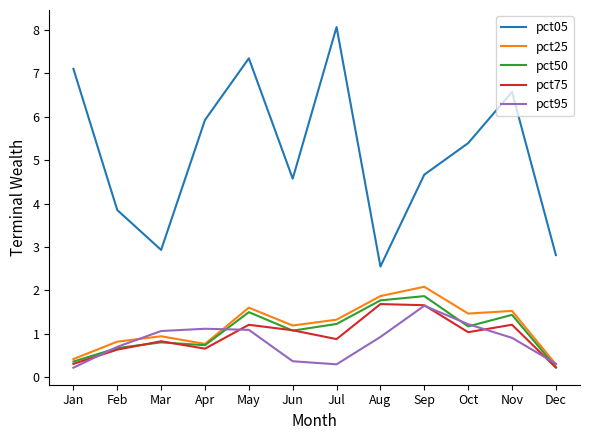

At which category does pct05 reach its first local valley?

Mar